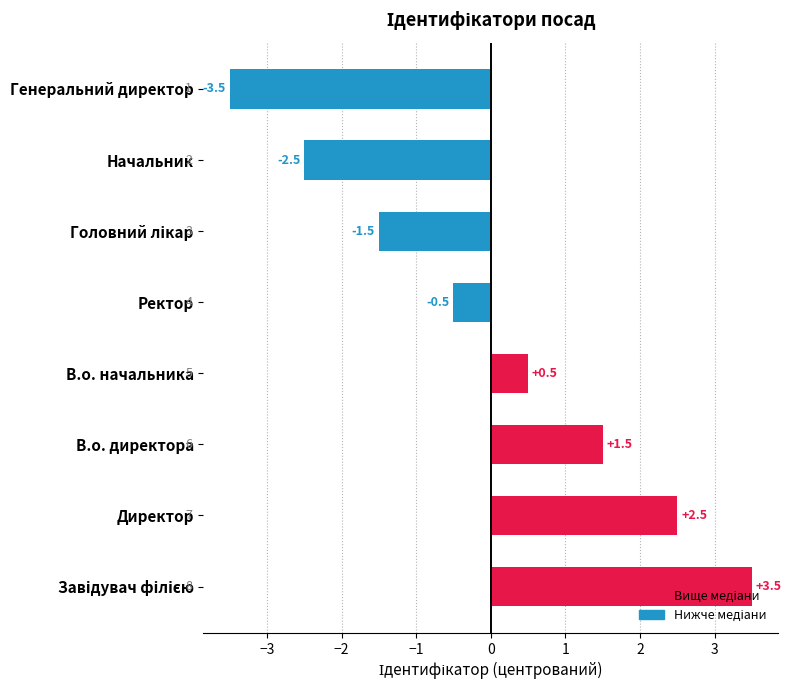

Is it true that the value at Генеральний директор is -5.1?

False